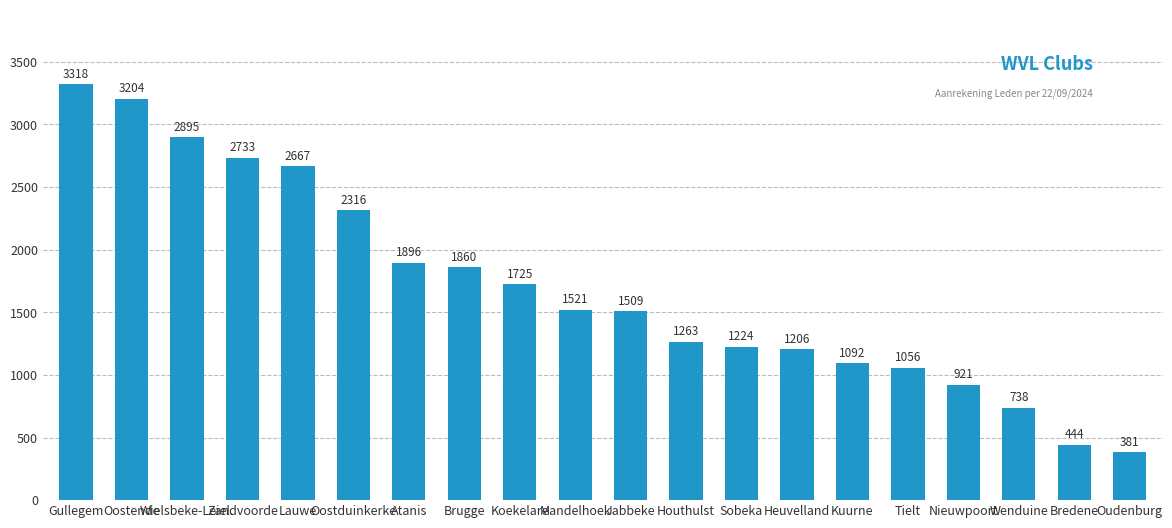

Is it true that the value at Brugge is 546?

False